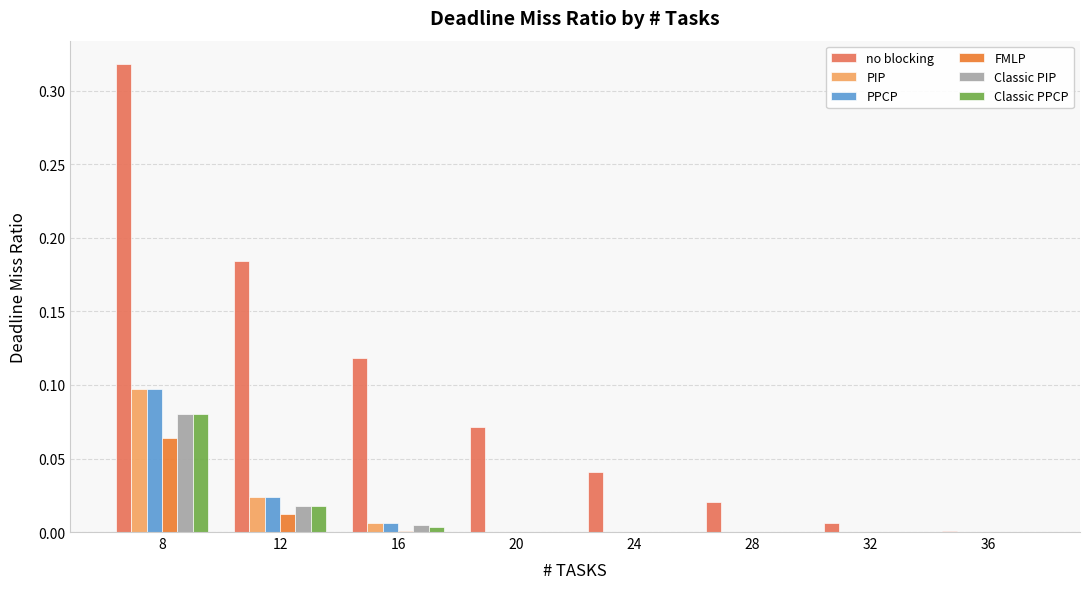

Which series has the largest total across all categories?

no blocking